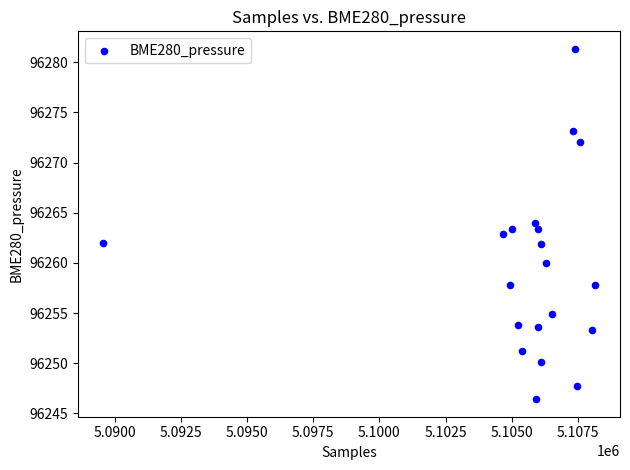

What is the range of X values (max minus min)?

18609.0